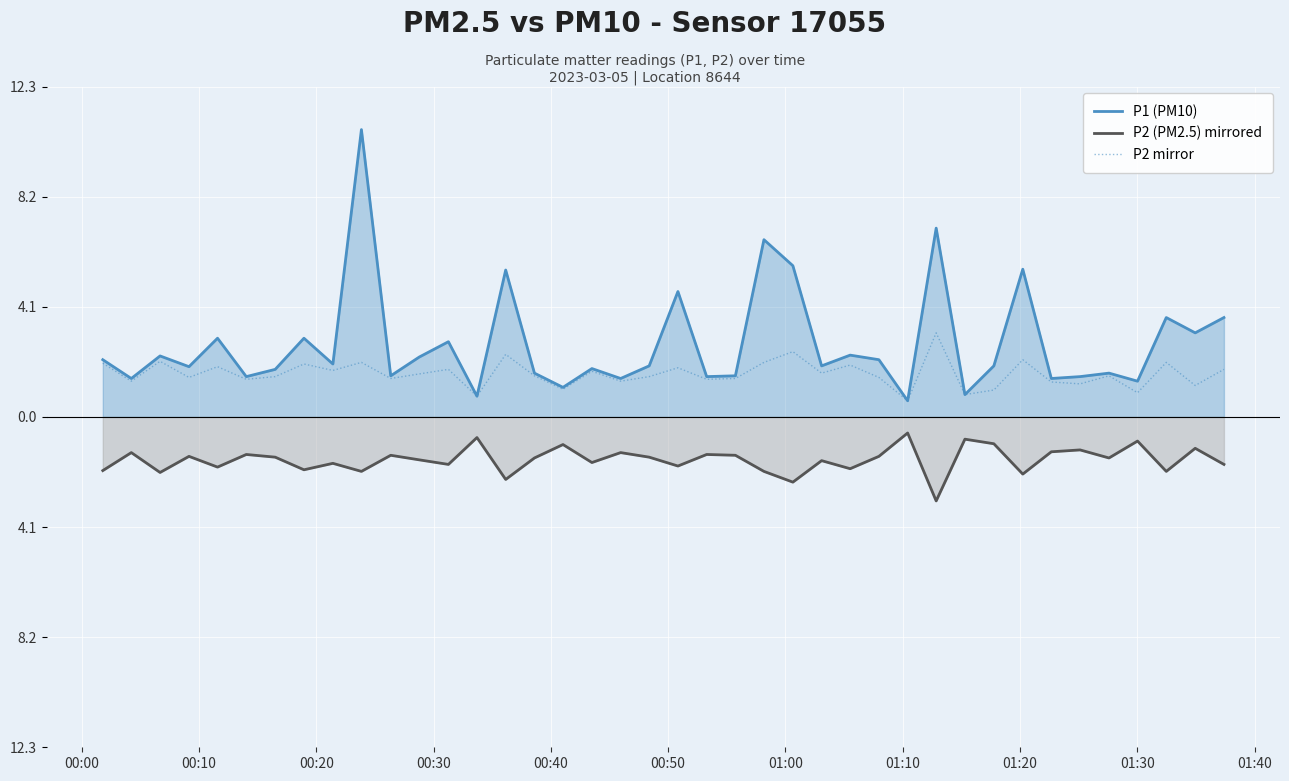

True or false: P2 (PM2.5) mirrored and P2 mirror intersect in this chart.

False